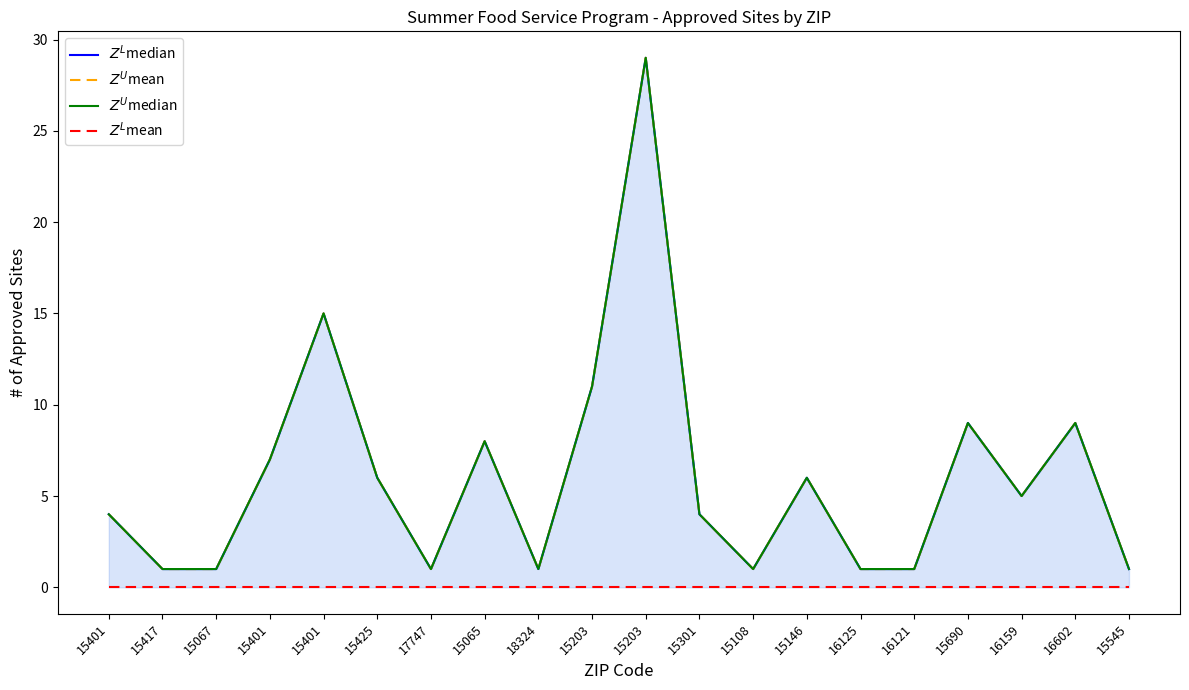

Does the chart display data point markers on the line(s)?

No